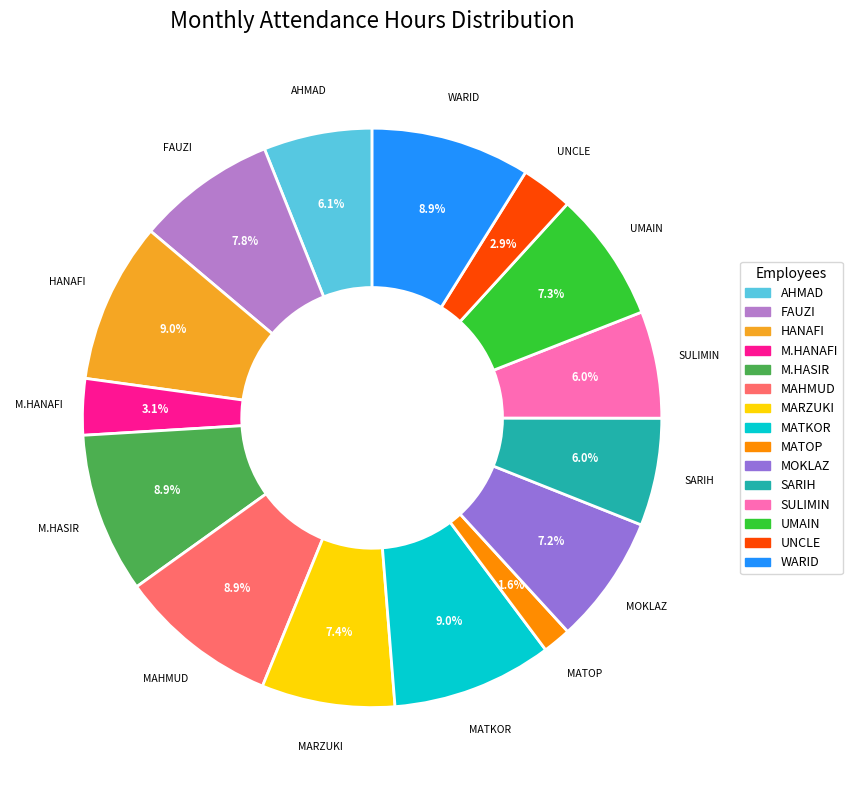

To the nearest percent, what portion does MARZUKI represent?

7%